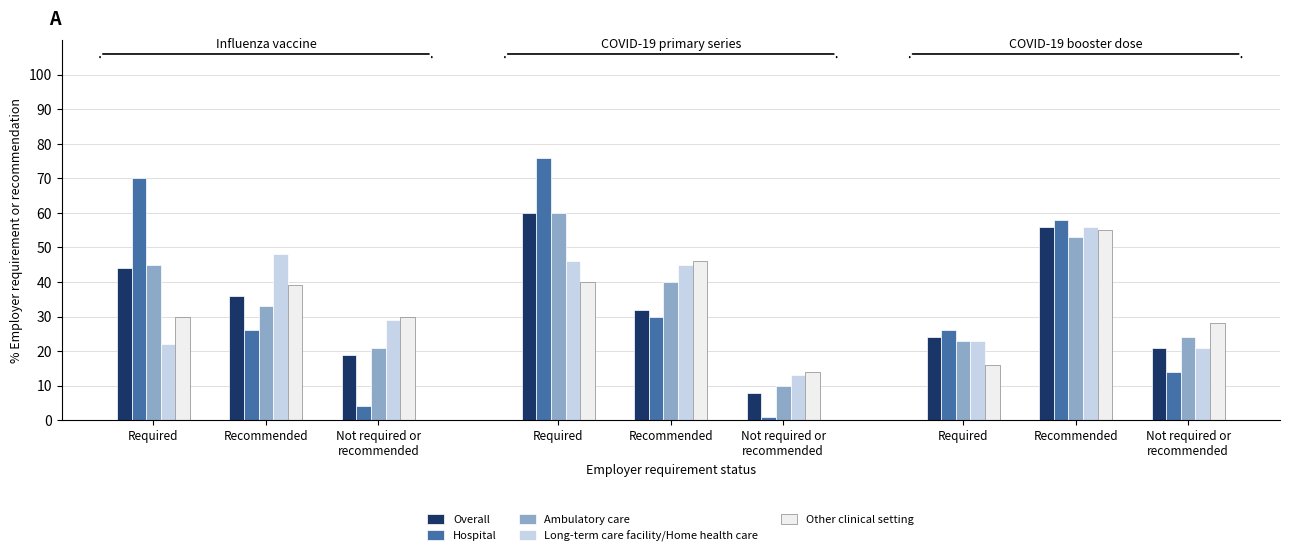

How many series are shown in this chart?

5